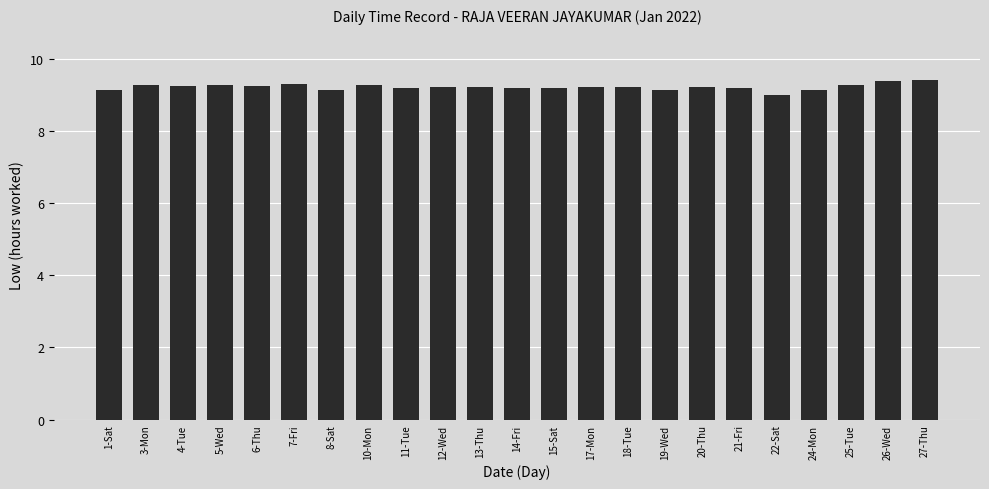

What is the label of the 11th bar from the left?

13-Thu